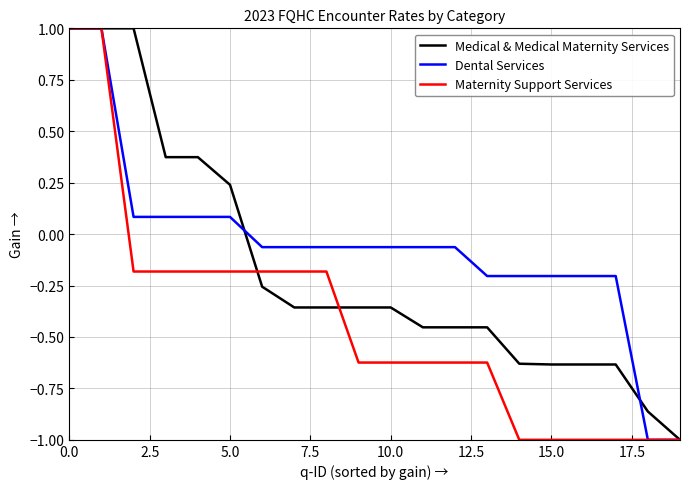

List the series in order of their overall mean, lowest first.

Maternity Support Services, Medical & Medical Maternity Services, Dental Services